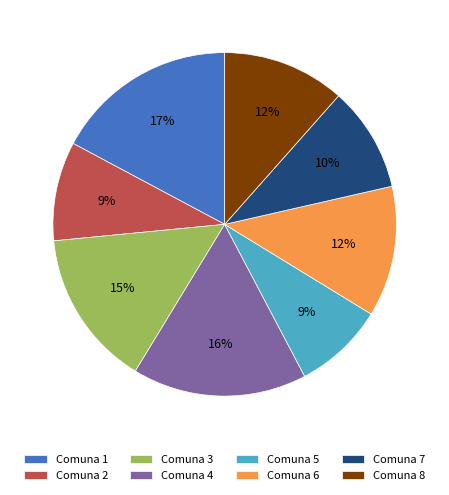

Combined, do Comuna 2 and Comuna 7 account for over 50%?

No